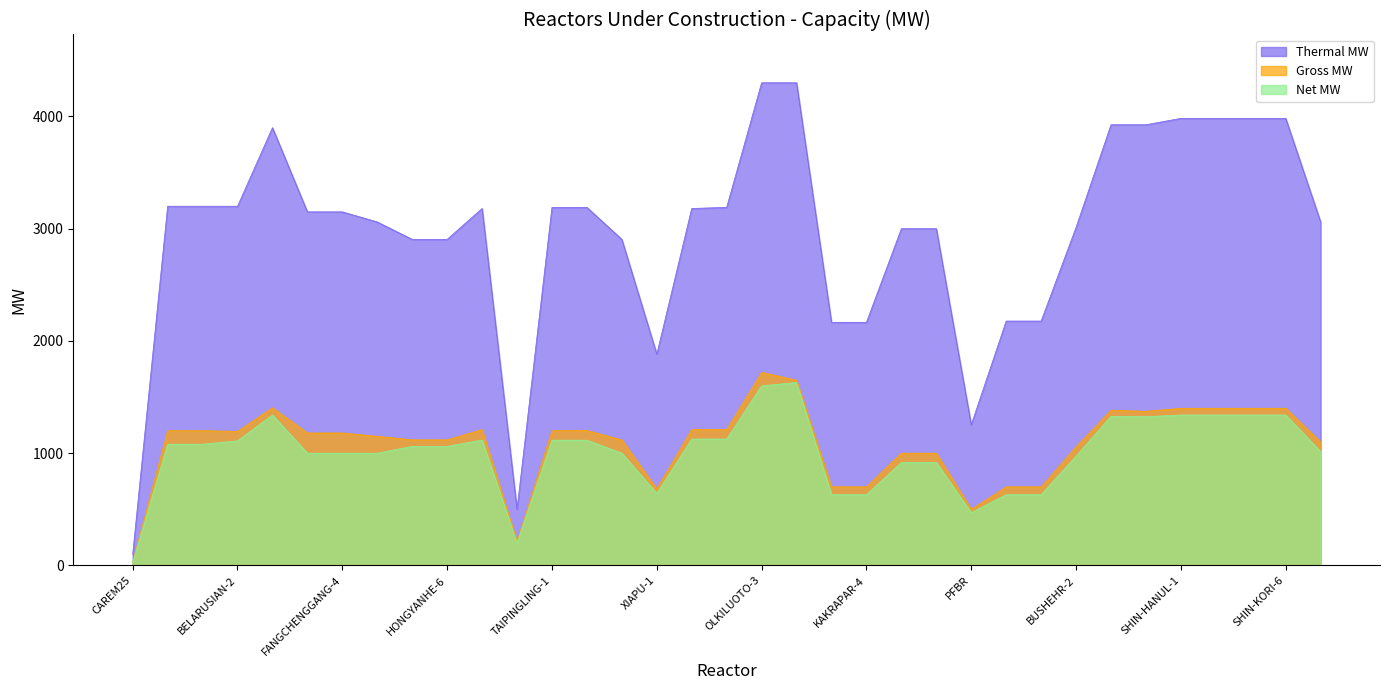

True or false: Thermal MW has a value of 2905 at HONGYANHE-5.

True